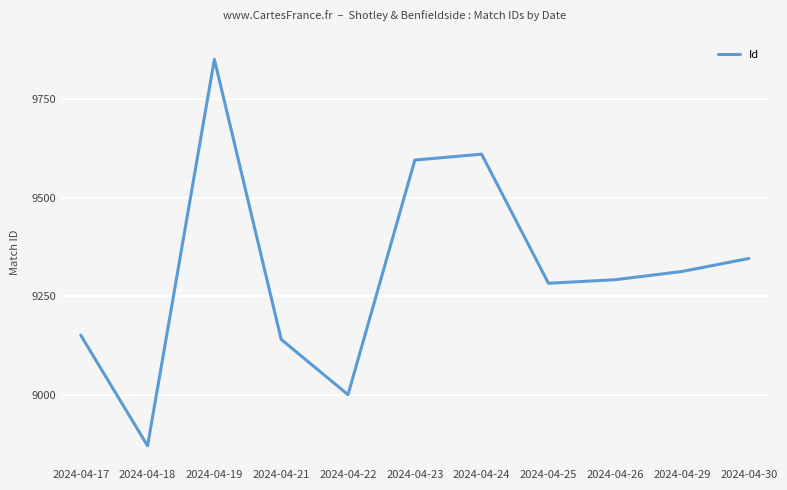

What is the average value?

9314.0